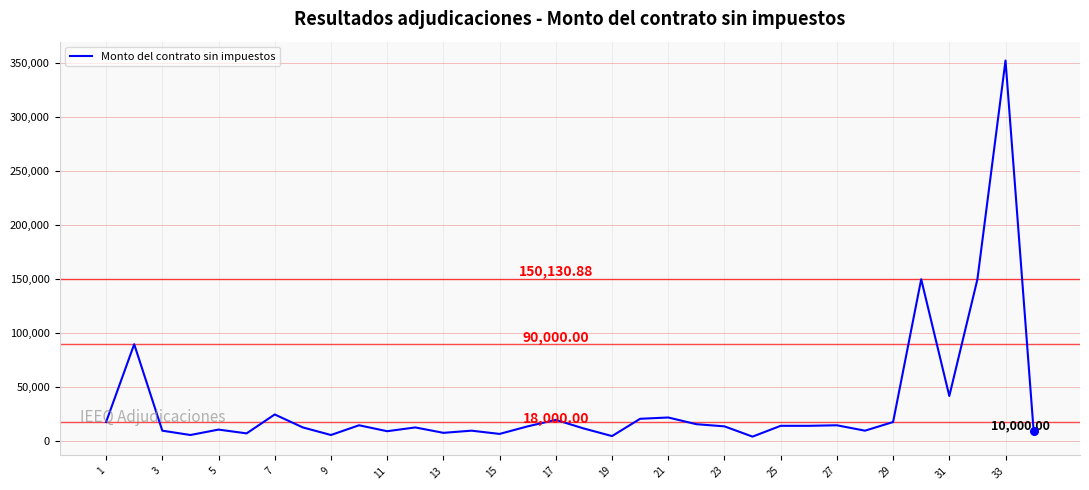

What is the difference between the maximum and minimum values?

348050.6